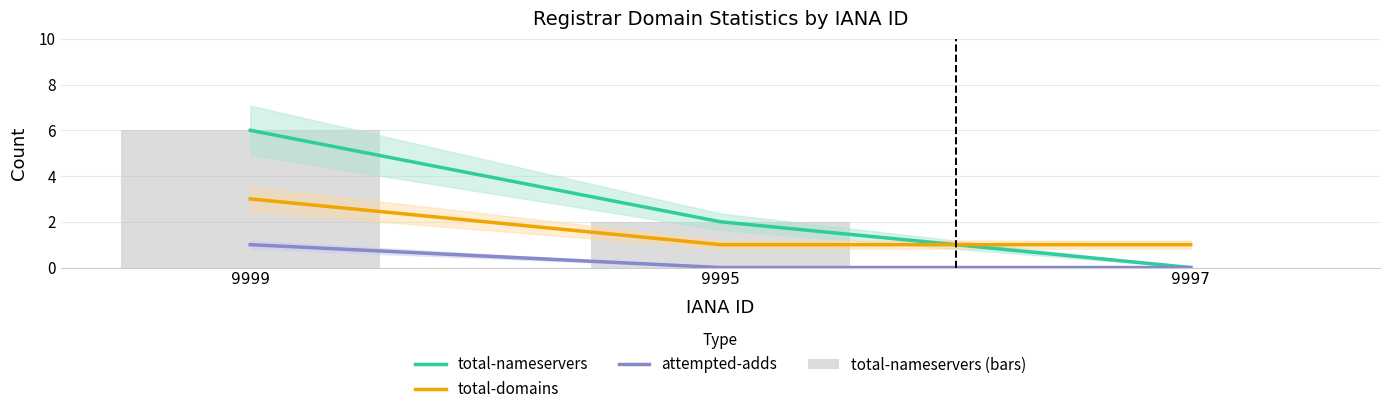

How many distinct data groups are displayed?

4